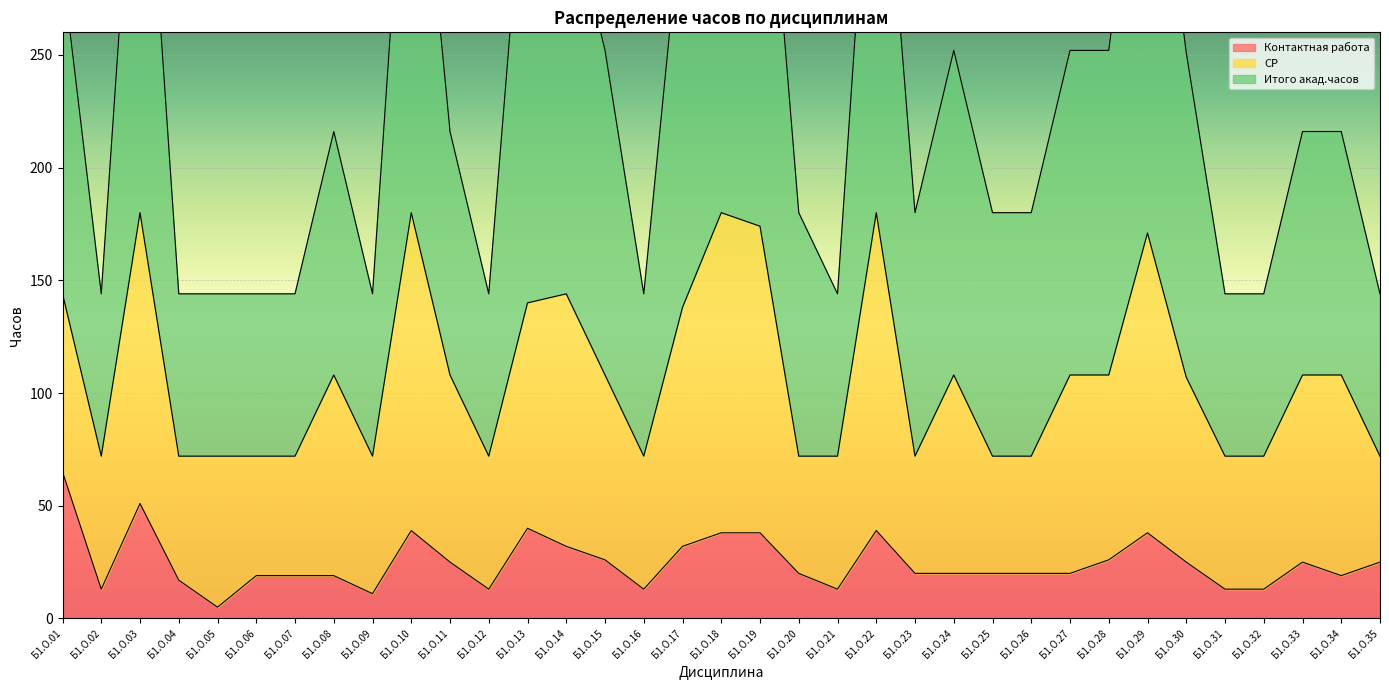

Is the value of Итого акад.часов at Б1.О.13 greater than the value of Контактная работа at Б1.О.04?

Yes